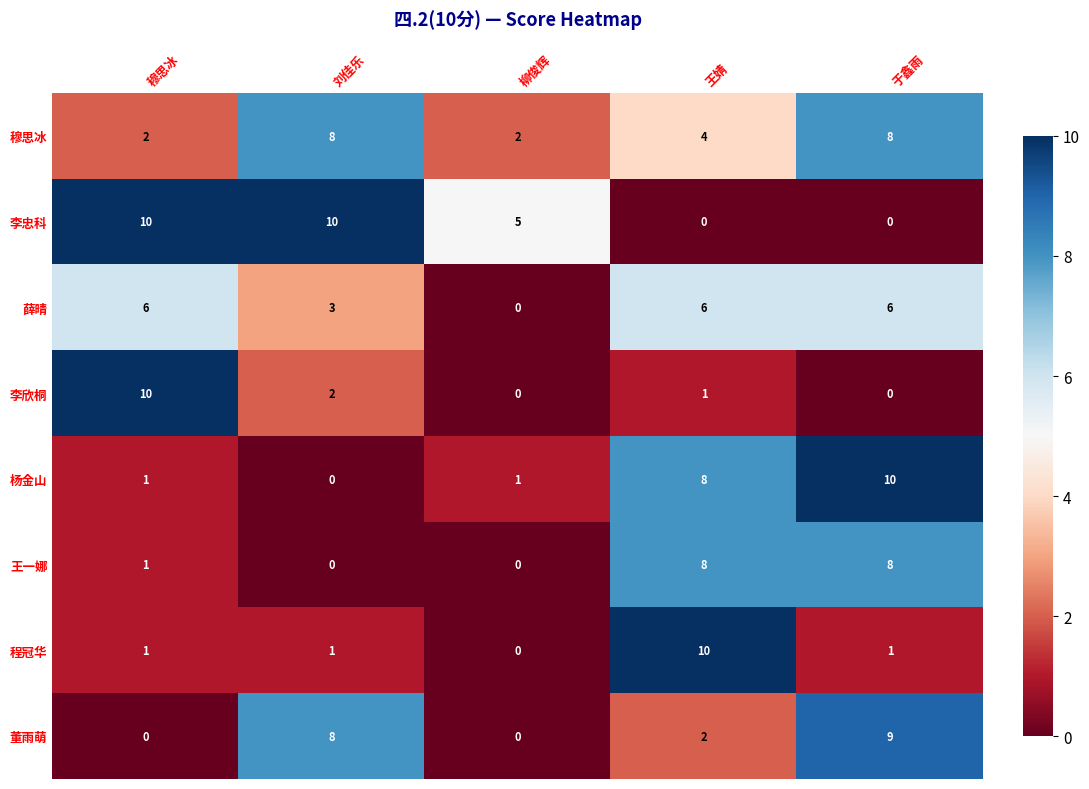

What is the greatest value displayed?

10